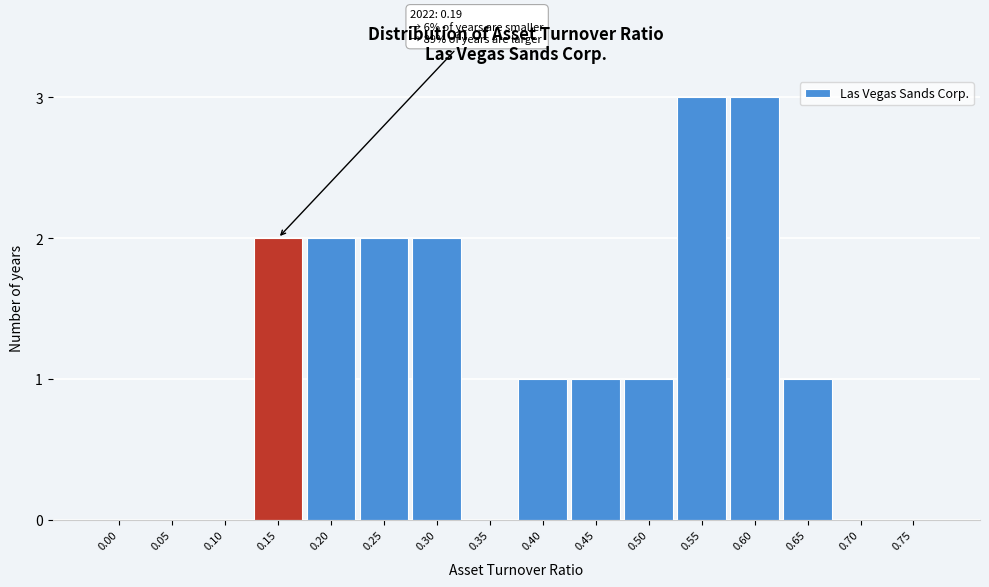

Reading left to right, list all the values displayed in this chart.

0.00=0	0.05=0	0.10=0	0.15=2	0.20=2	0.25=2	0.30=2	0.35=0	0.40=1	0.45=1	0.50=1	0.55=3	0.60=3	0.65=1	0.70=0	0.75=0